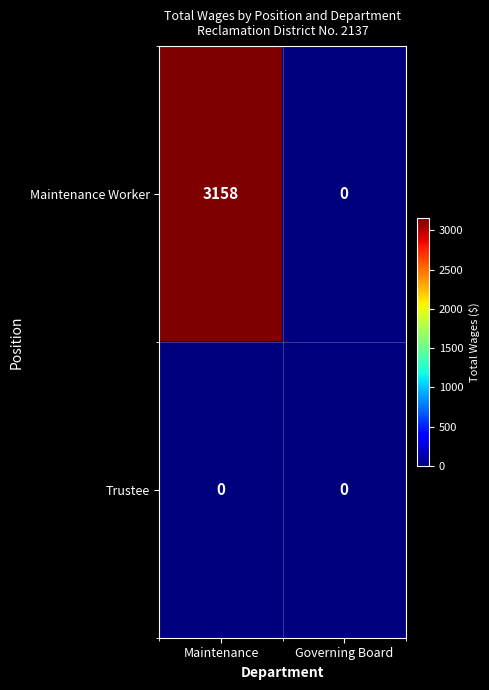

At which category does the chart reach its peak across all series?

Maintenance